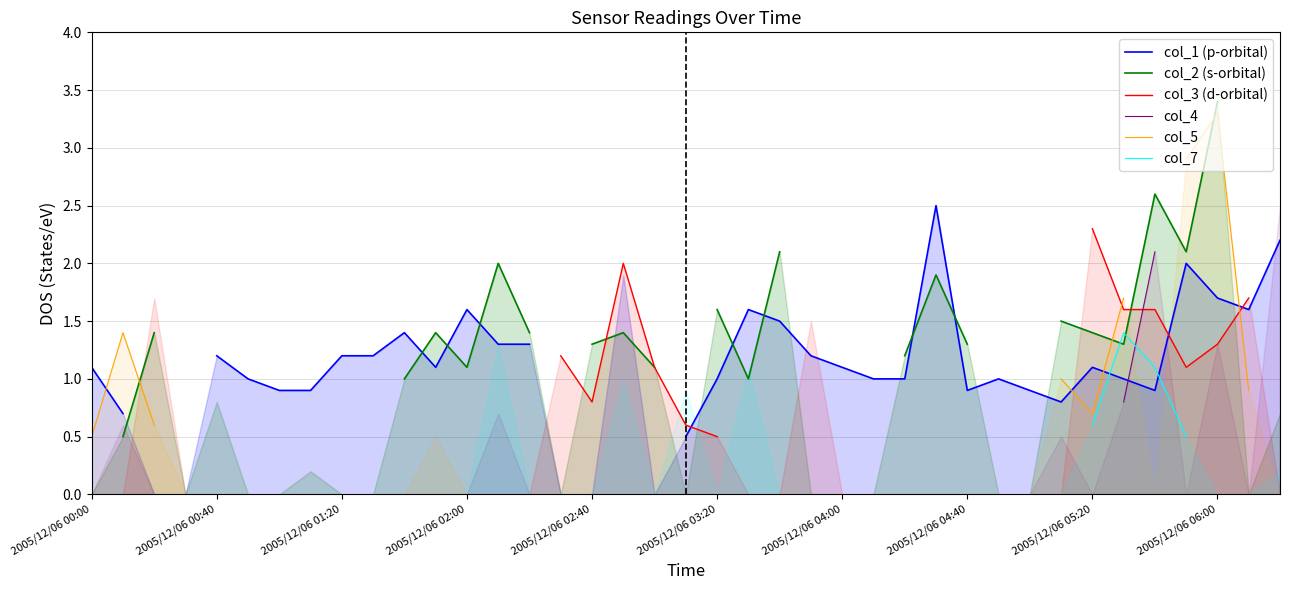

Does the chart have visible grid lines?

Yes